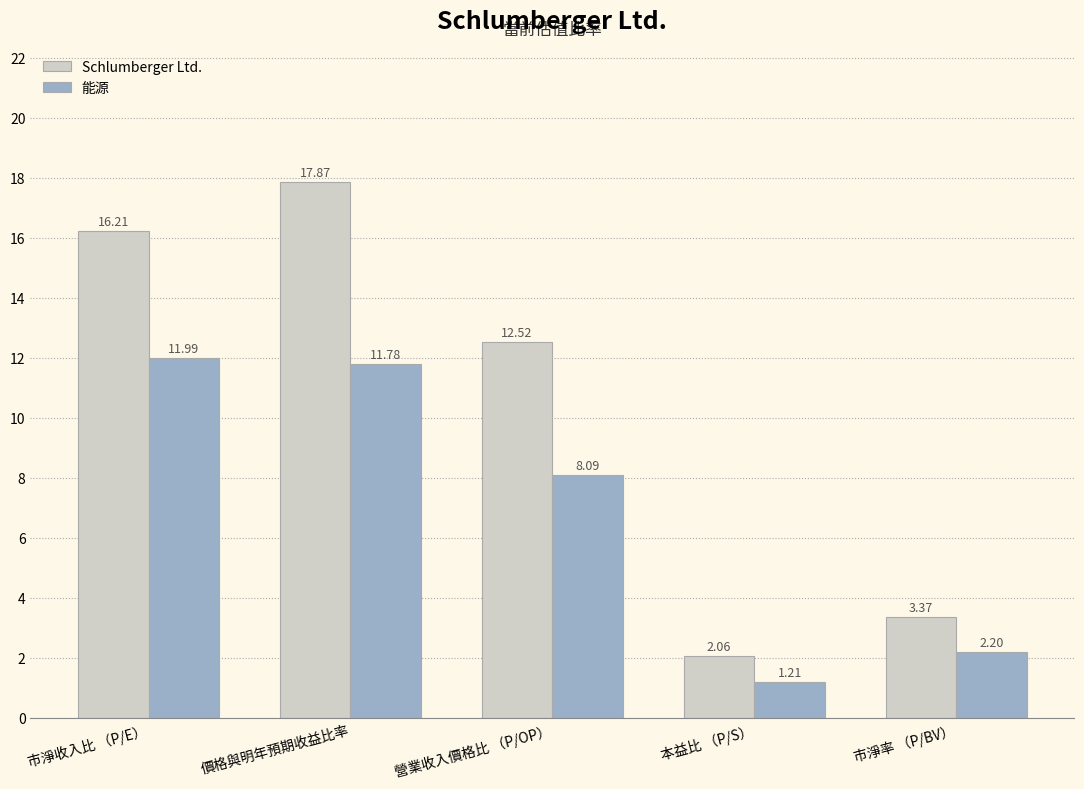

Rank the categories by Schlumberger Ltd. value from lowest to highest.

本益比 （P/S）, 市淨率 （P/BV）, 營業收入價格比 （P/OP）, 市淨收入比 （P/E）, 價格與明年預期收益比率